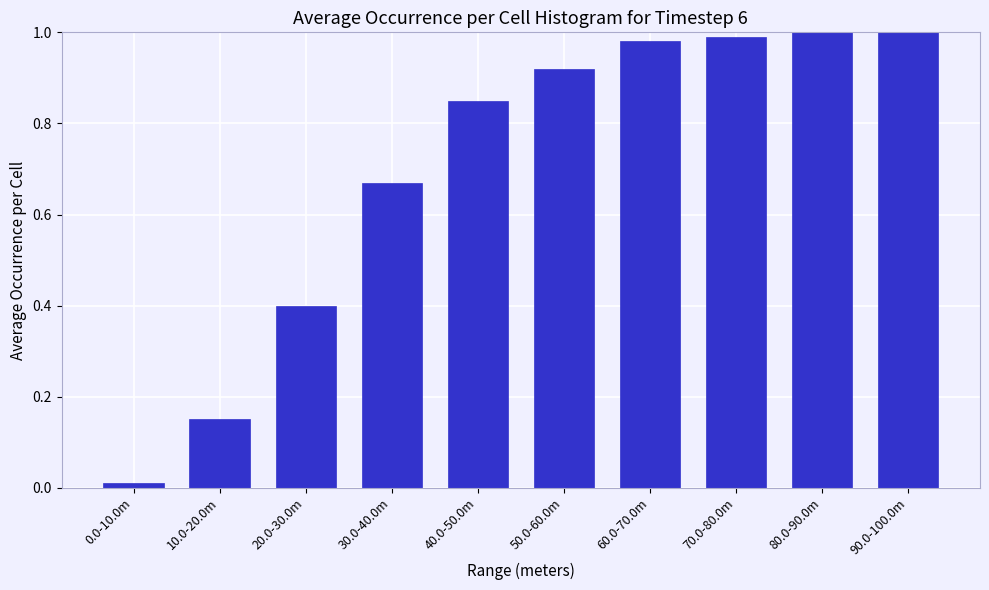

True or false: the data shows 1.0 at 60.0-70.0m.

True